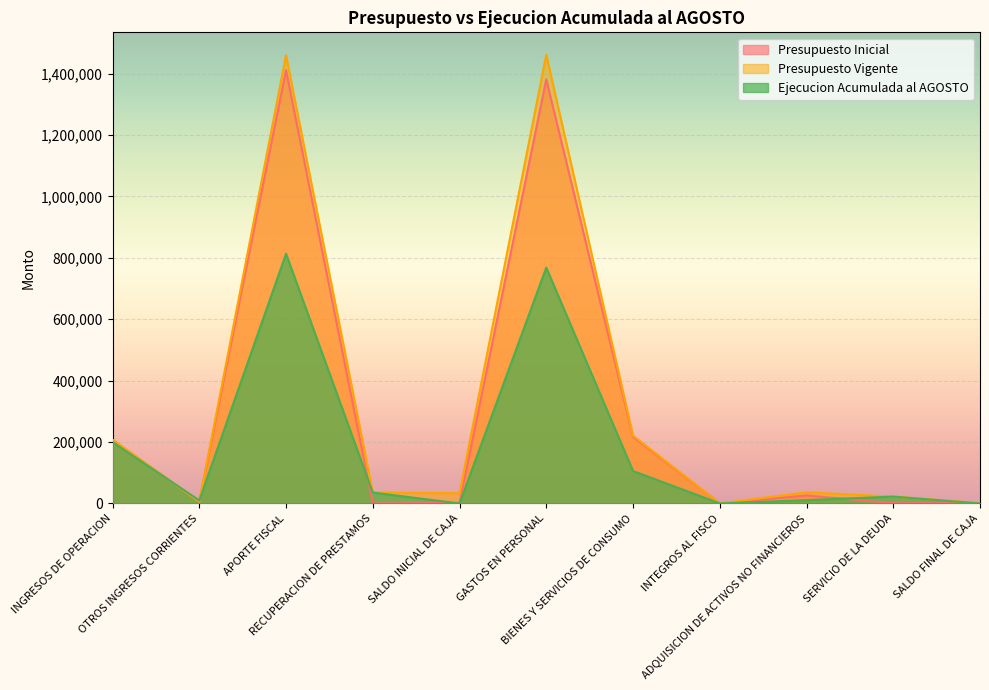

What is the label of the 9th point from the left?

ADQUISICION DE ACTIVOS NO FINANCIEROS